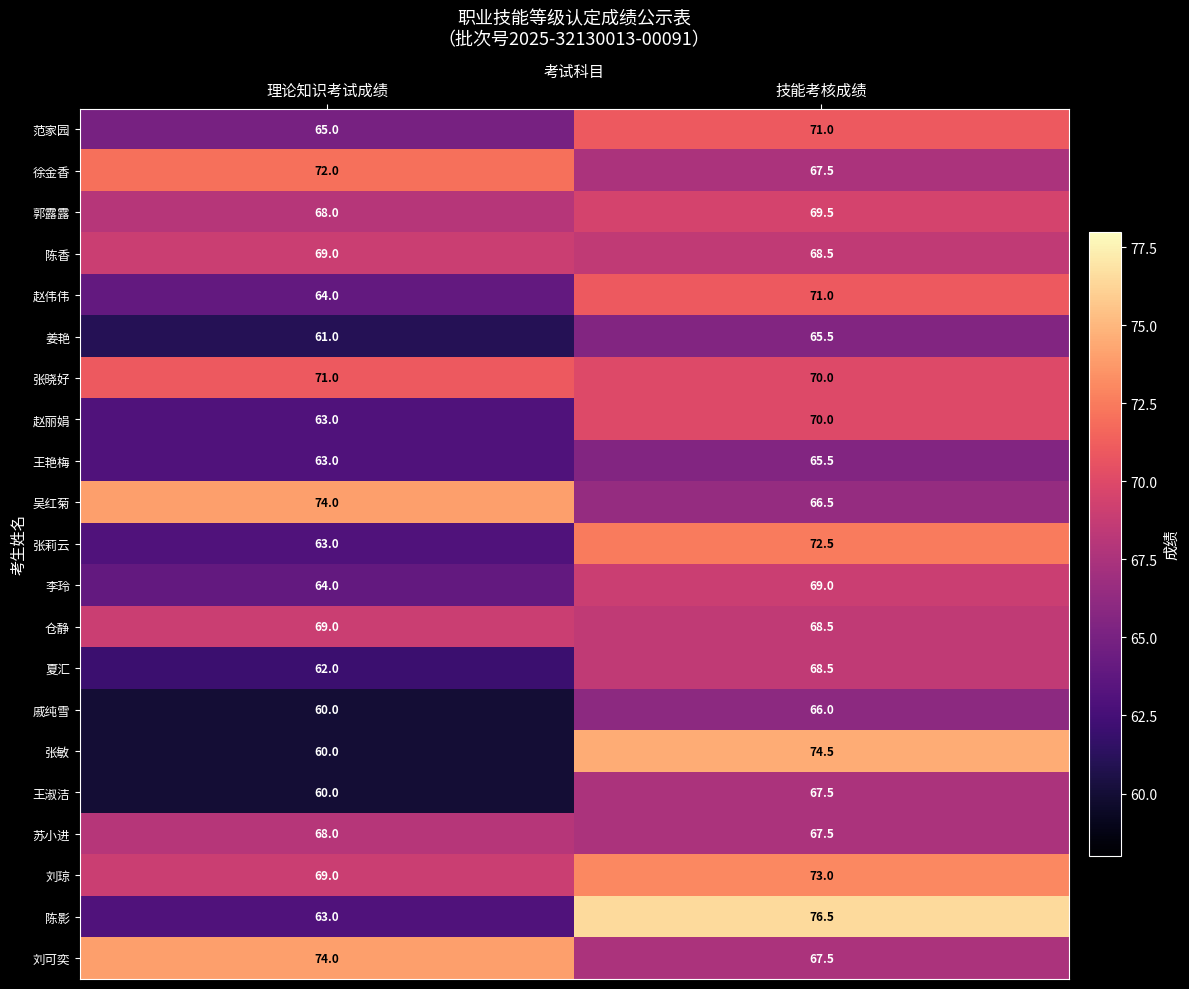

Read the 王艳梅 value at 技能考核成绩.

65.5